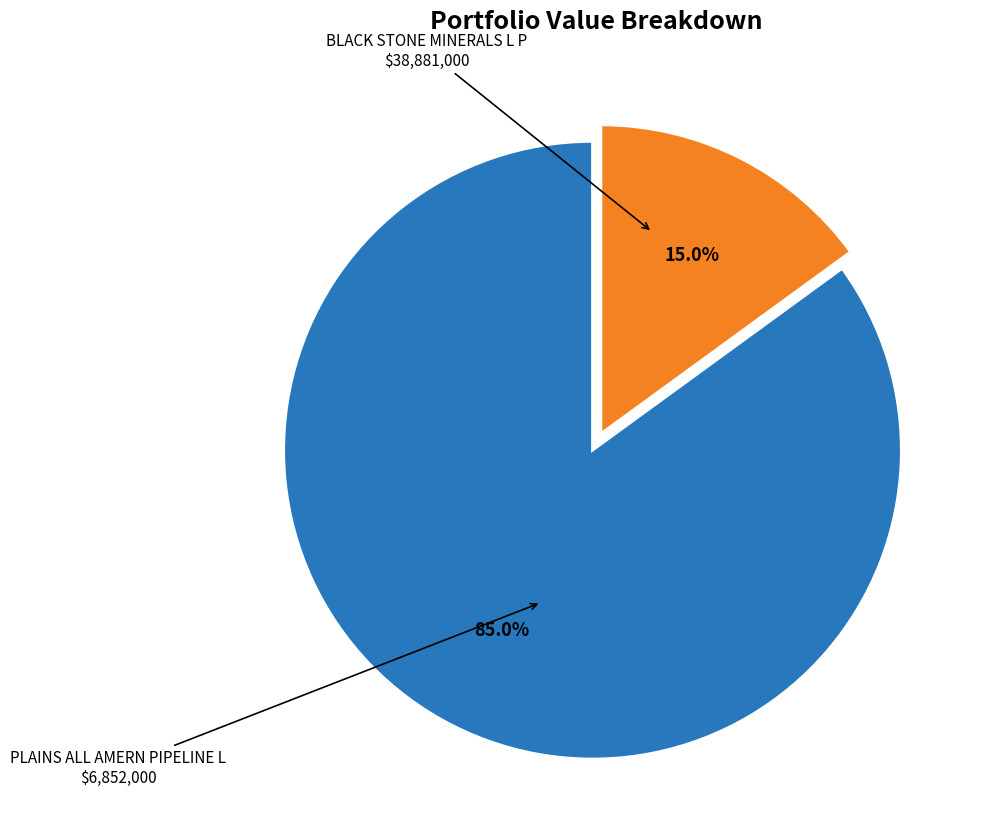

Is PLAINS ALL AMERN PIPELINE L the majority of the pie?

No